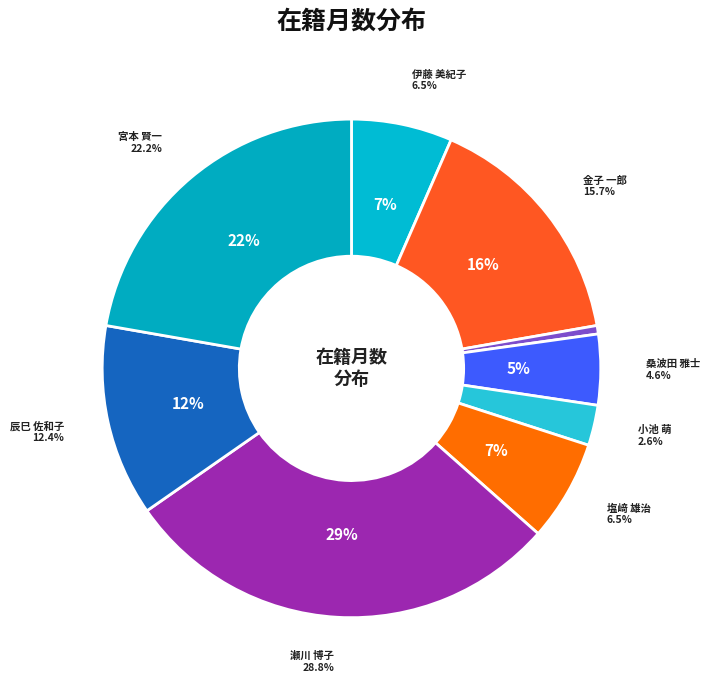

How much of the chart is everything except 宮本 賢一?

77.8%